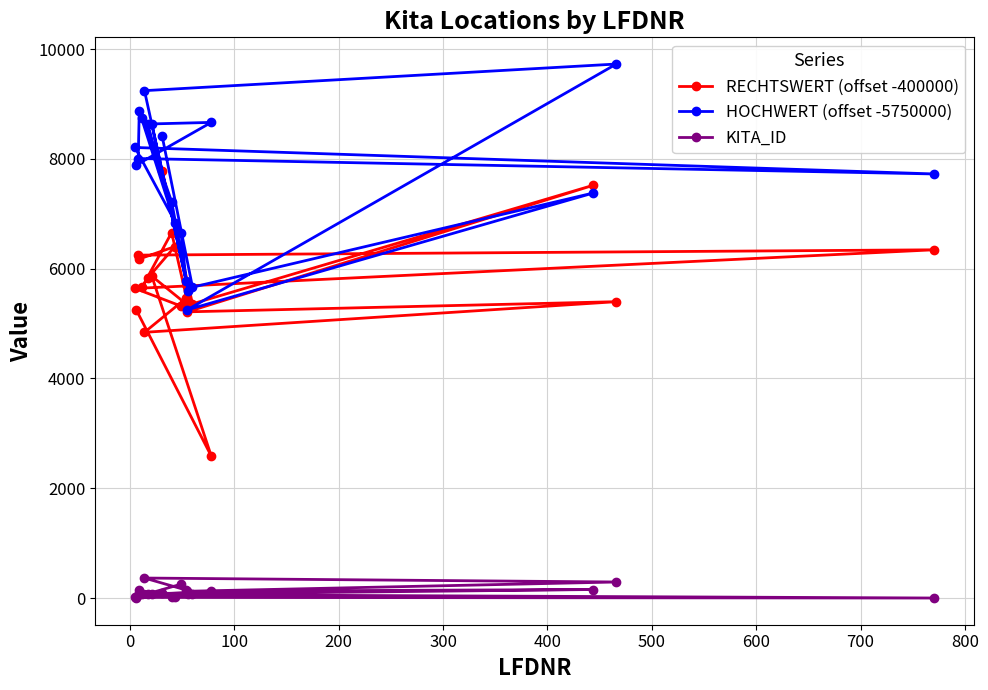

How many lines are shown in the chart?

3